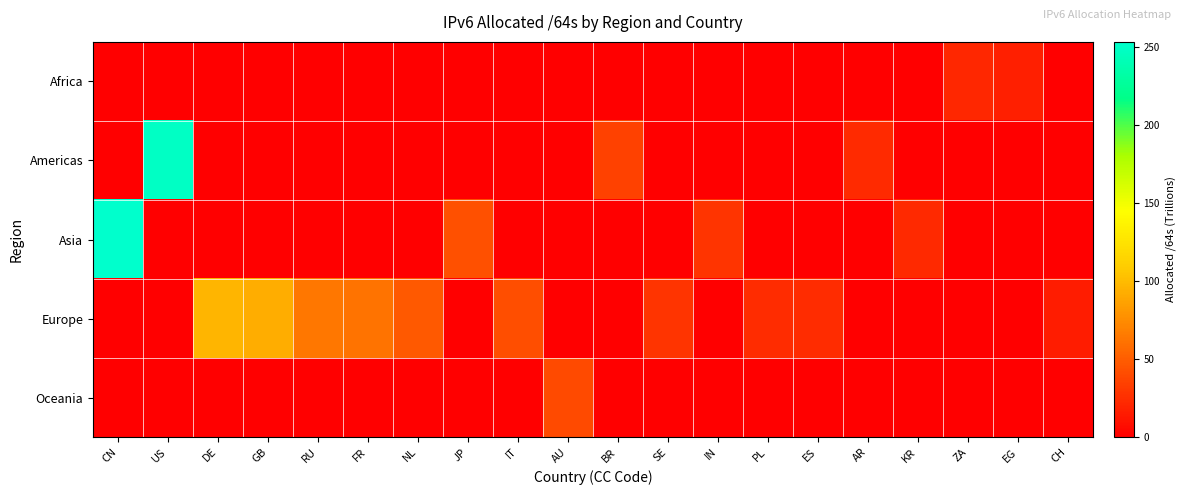

Rank the series by their maximum value, from highest to lowest.

Asia, Americas, Europe, Oceania, Africa